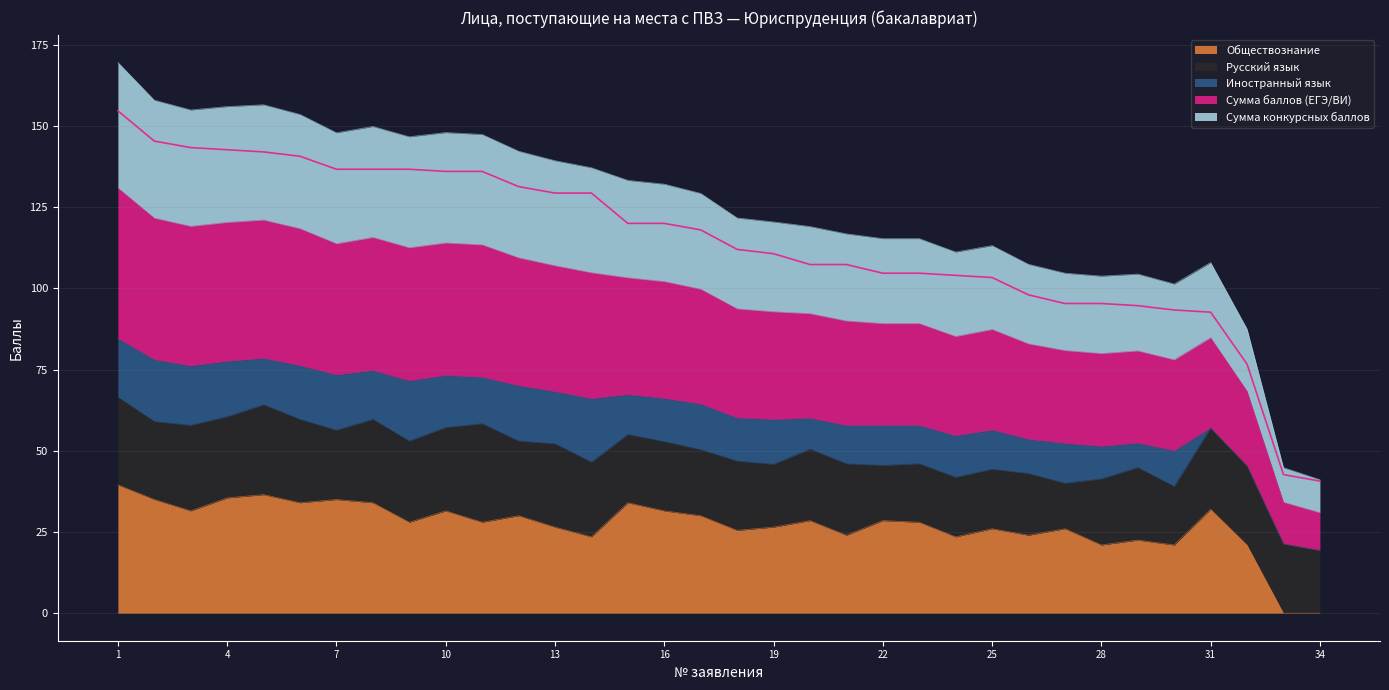

What is the spread (max minus min) of values at 13?

112.8